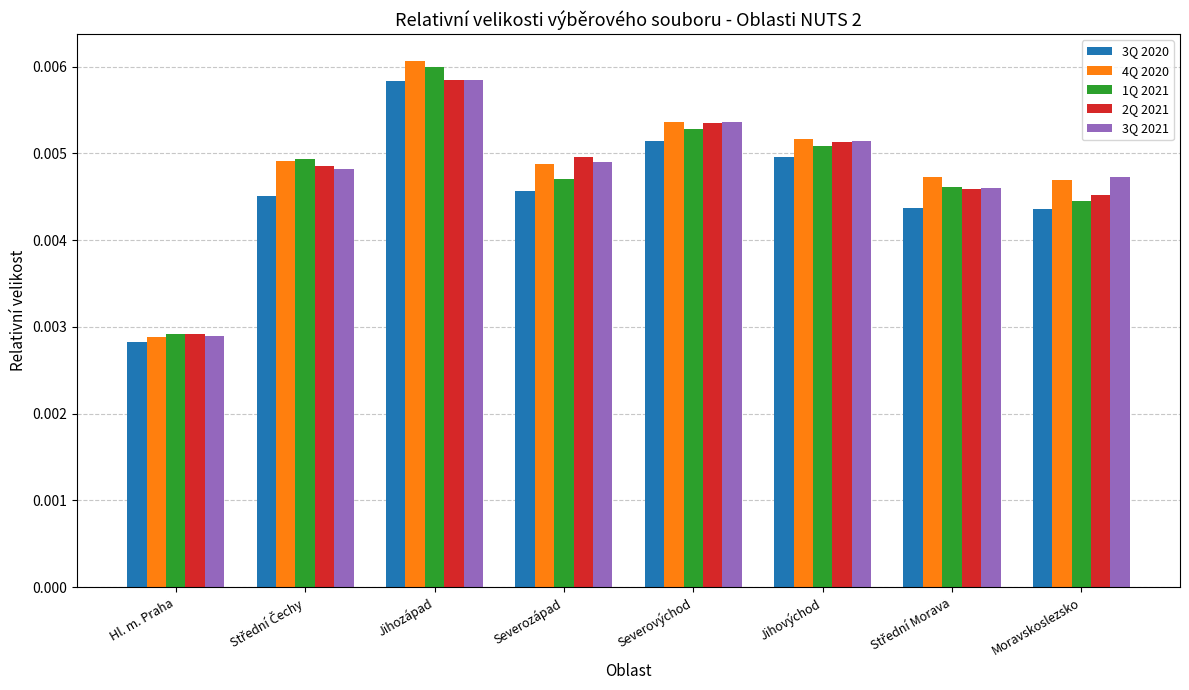

At which label is 2Q 2021 closest to 0?

Hl. m. Praha